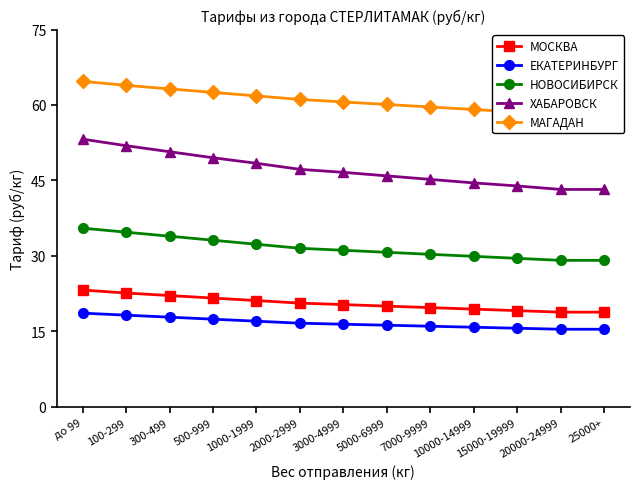

At which category is the sum across all series the highest?

до 99